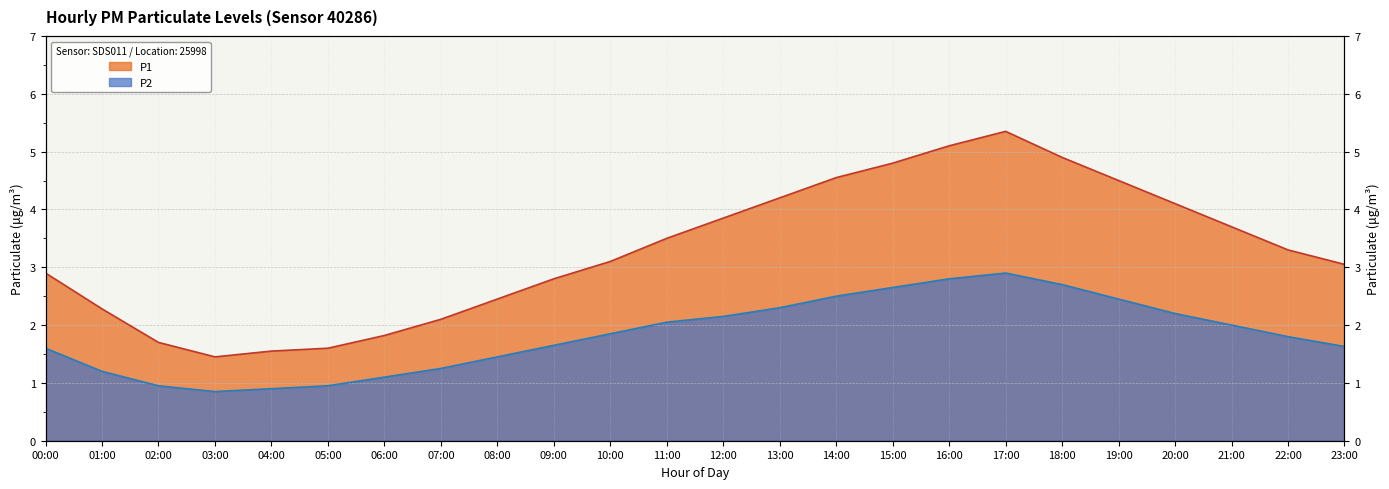

Is it true that P2 equals 2.1 at 12:00?

True